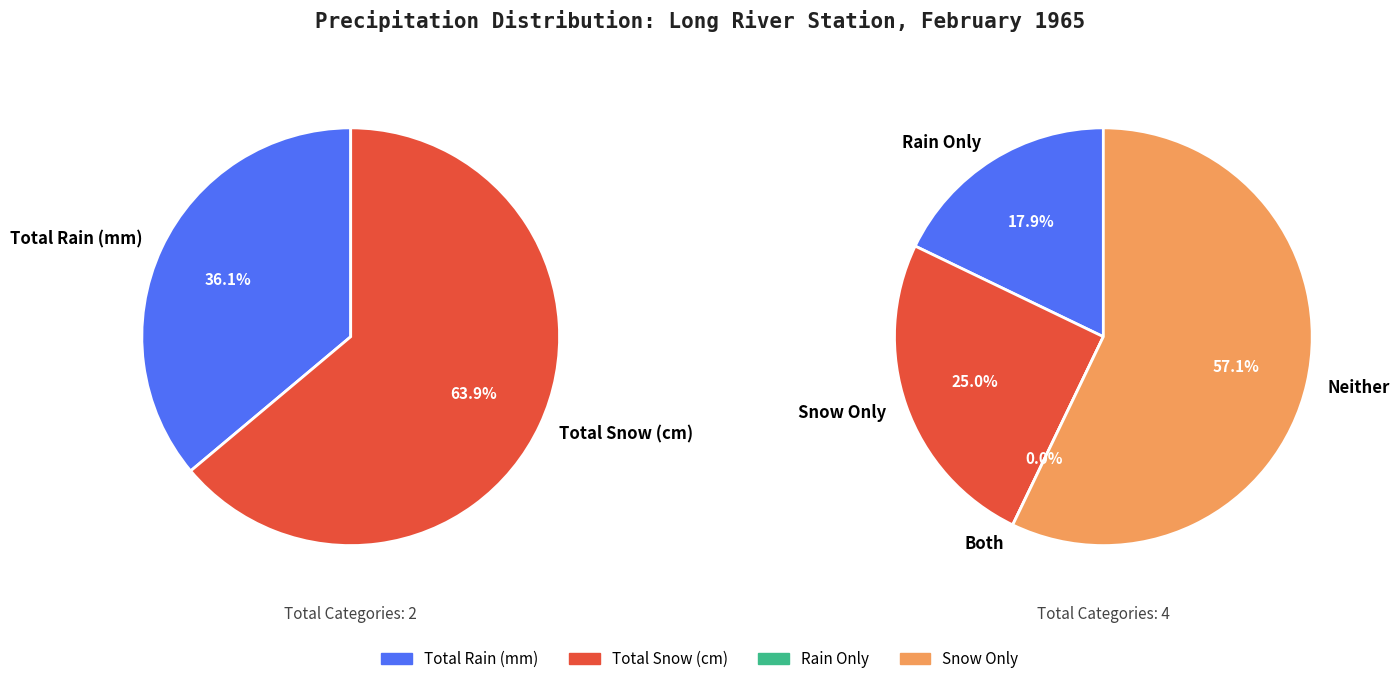

True or false: 10 accounts for 1% of the total.

False